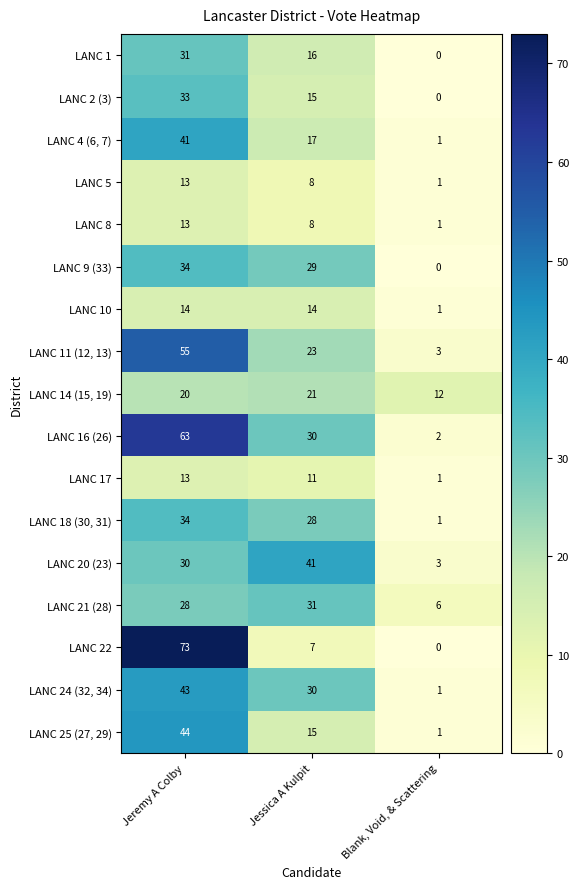

What is the sum of the LANC 17 values at Jeremy A Colby and Blank, Void, & Scattering?

14